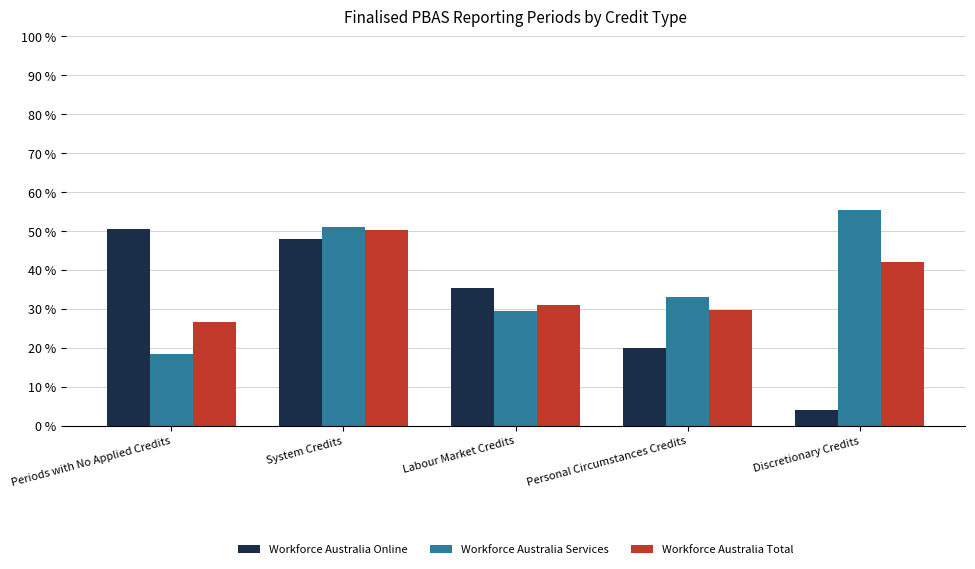

Reading left to right, list all the values displayed in this chart.

Workforce Australia Online: 0.5	0.5	0.4	0.2	0.0
Workforce Australia Services: 0.2	0.5	0.3	0.3	0.6
Workforce Australia Total: 0.3	0.5	0.3	0.3	0.4